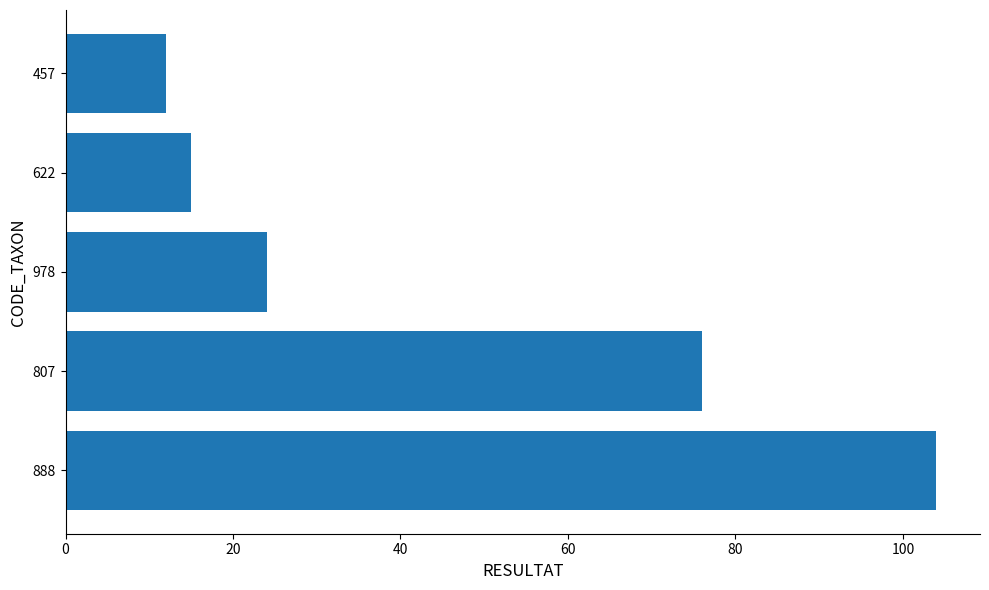

Are the bars horizontal?

Yes